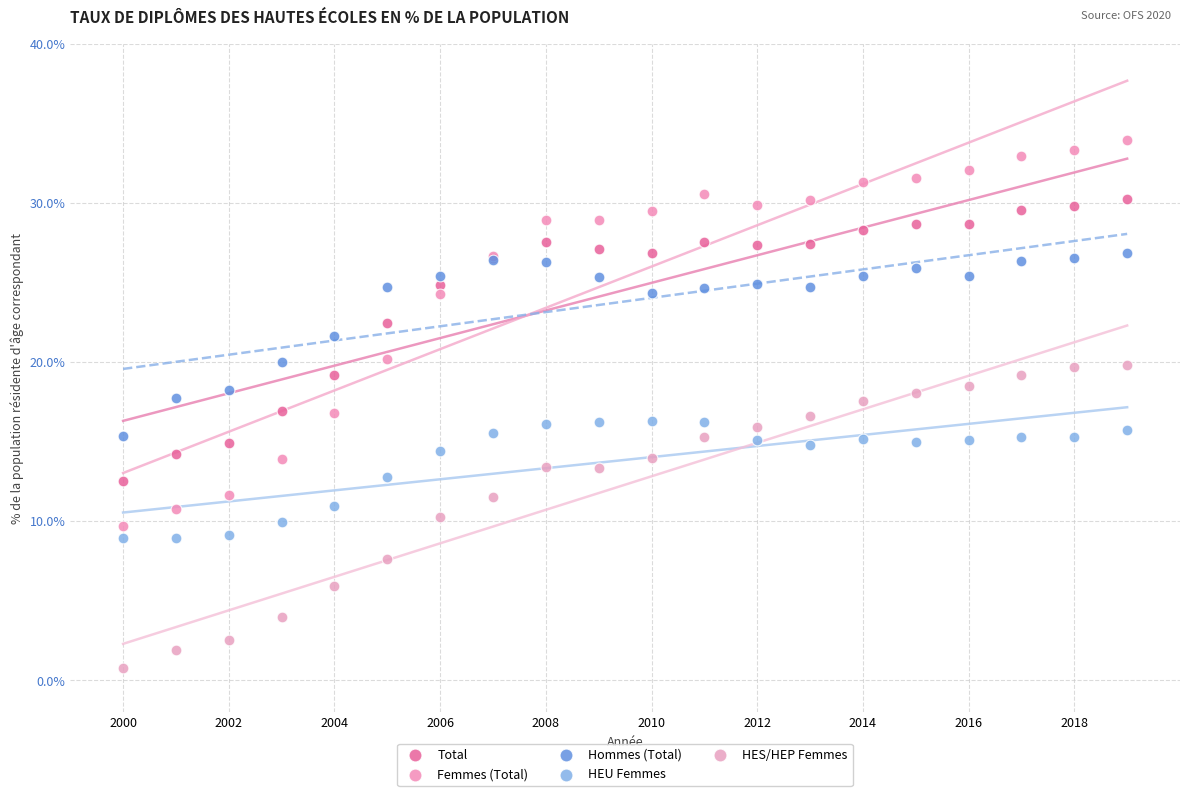

Which series has the widest spread of Y values?

Femmes (Total)